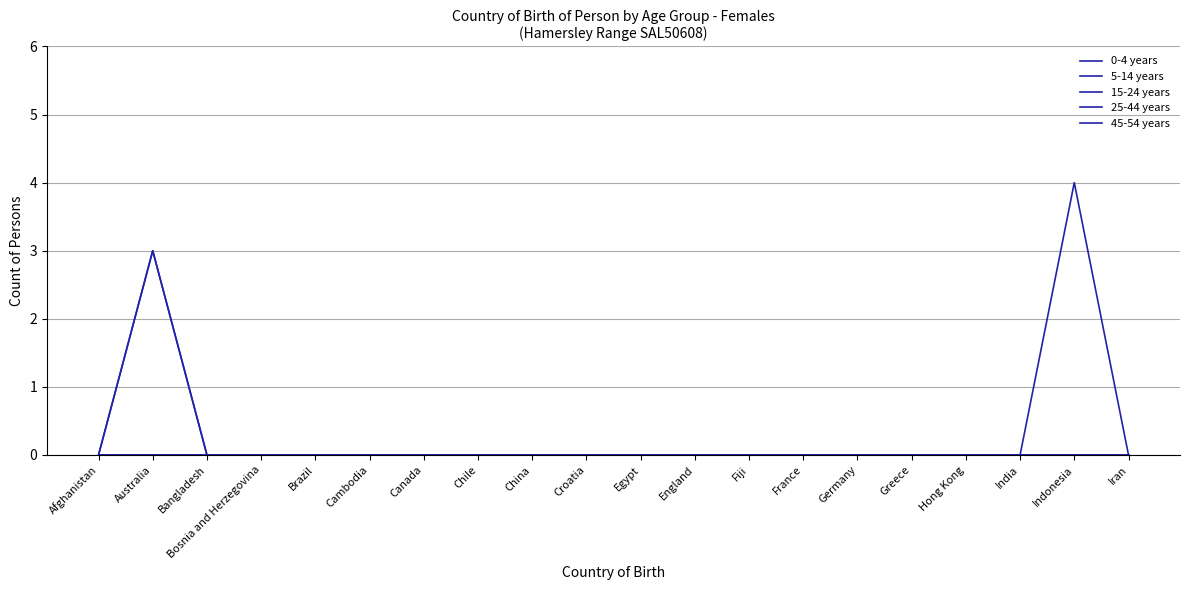

Is this an area chart (filled region under the line)?

No